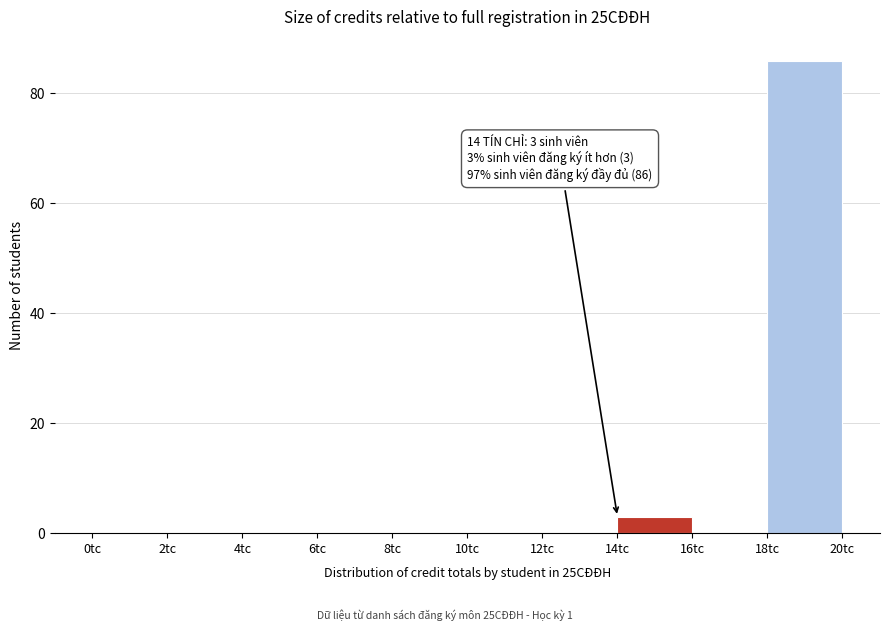

Which range on the x-axis has the tallest bar?

18 to 20